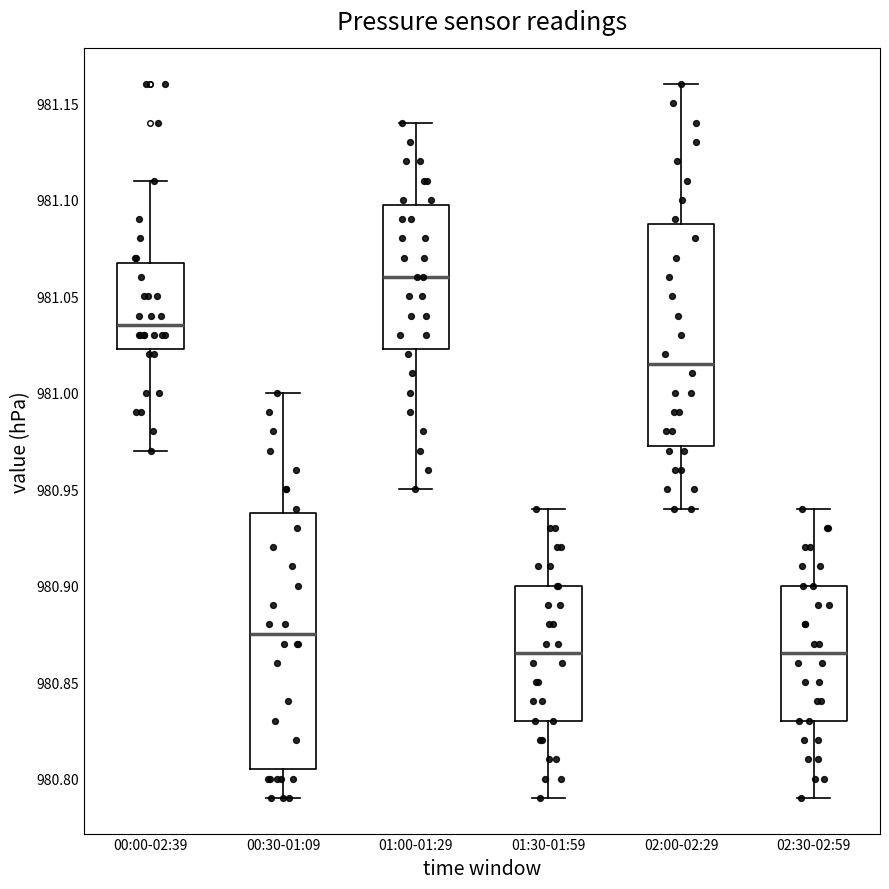

Reading left to right, read every box against the y-axis: the position of its median line, the range the box covers, and the ends of its whiskers. The values are not printed on the chart, so give them approximately, as read against the axis.

00:00-02:39: median 981.035, box 981.025 to 981.070, whiskers 980.970 to 981.110
00:30-01:09: median 980.875, box 980.805 to 980.940, whiskers 980.790 to 981.000
01:00-01:29: median 981.060, box 981.025 to 981.100, whiskers 980.950 to 981.140
01:30-01:59: median 980.865, box 980.830 to 980.900, whiskers 980.790 to 980.940
02:00-02:29: median 981.015, box 980.975 to 981.090, whiskers 980.940 to 981.160
02:30-02:59: median 980.865, box 980.830 to 980.900, whiskers 980.790 to 980.940